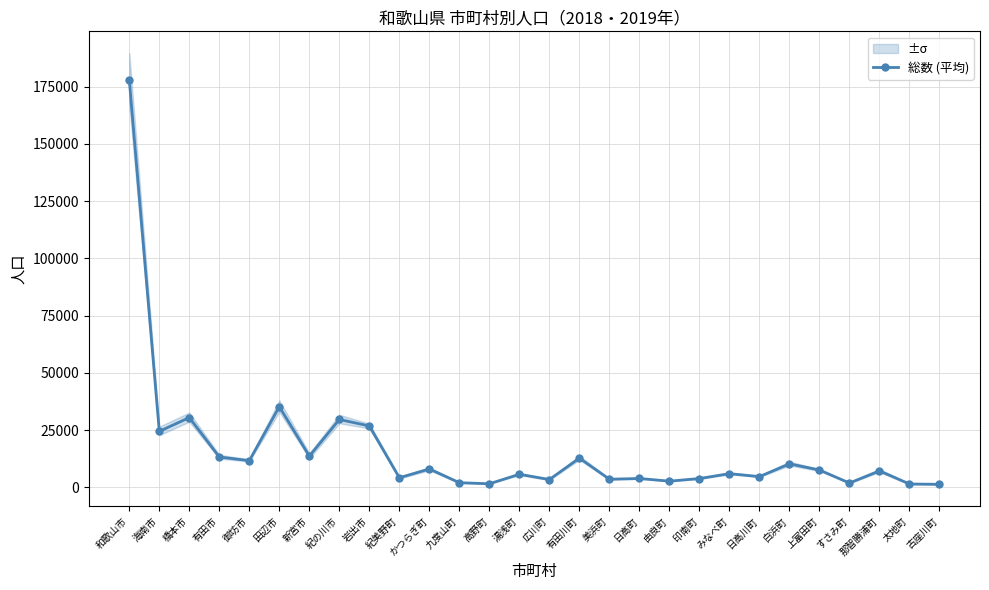

Where does the data first go above 7157?

和歌山市